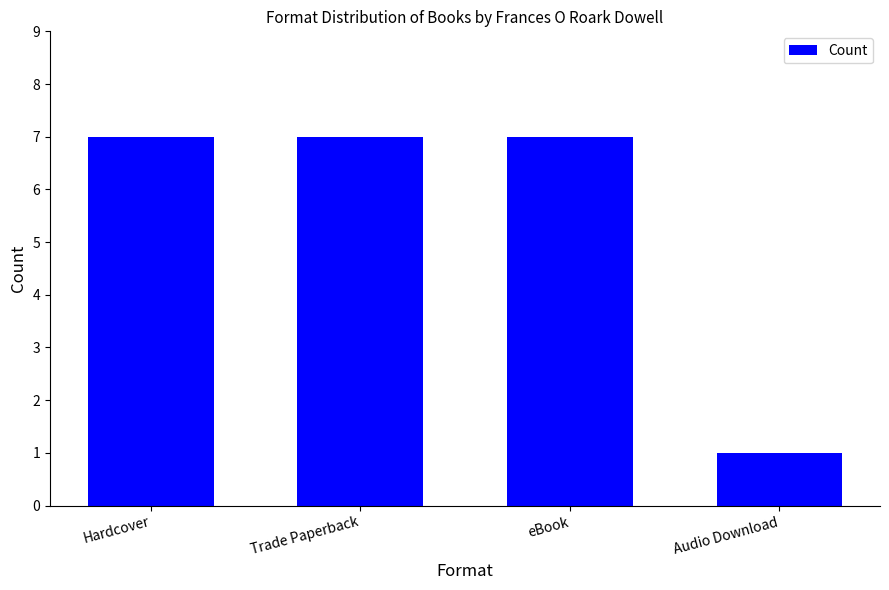

How many distinct data groups are displayed?

1